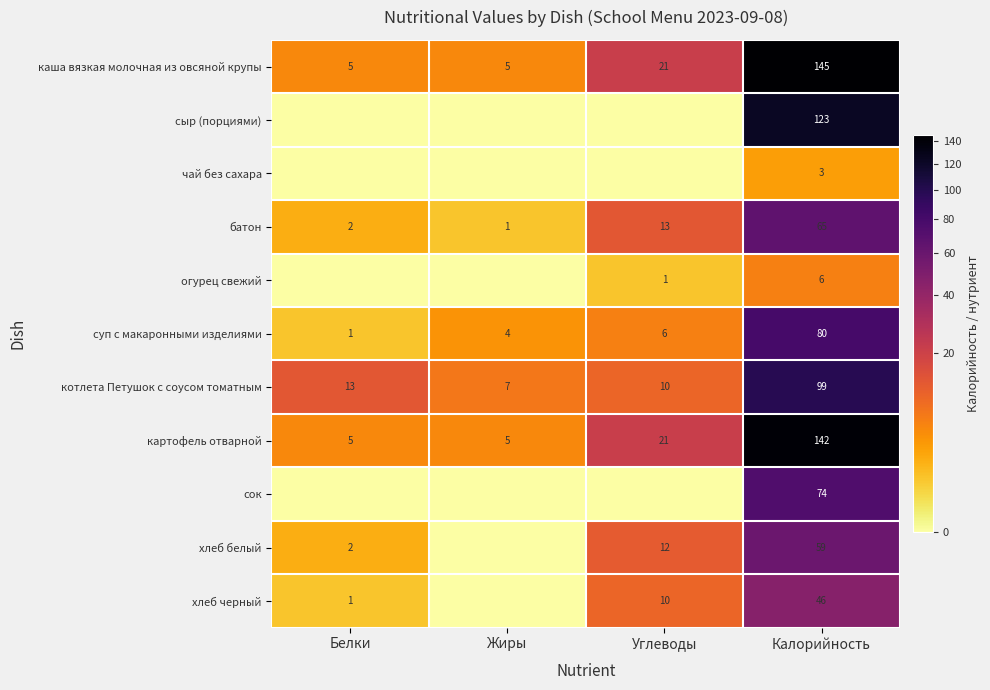

The value of картофель отварной at Белки is 3. True or false?

False